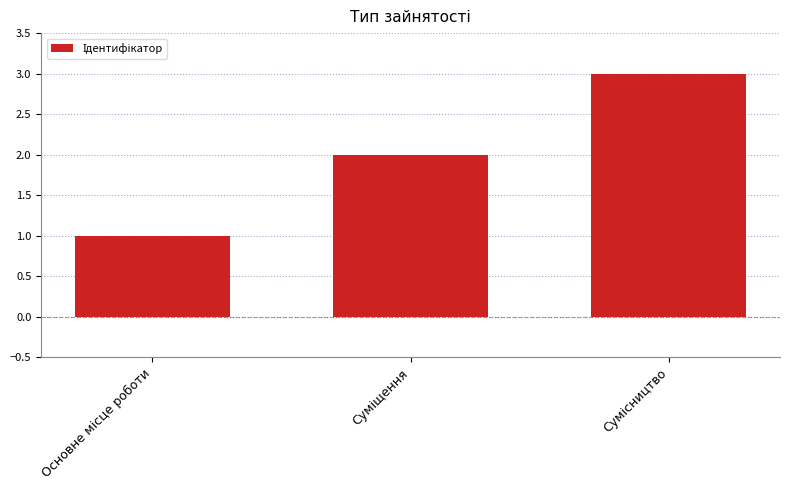

What is the greatest value displayed?

3